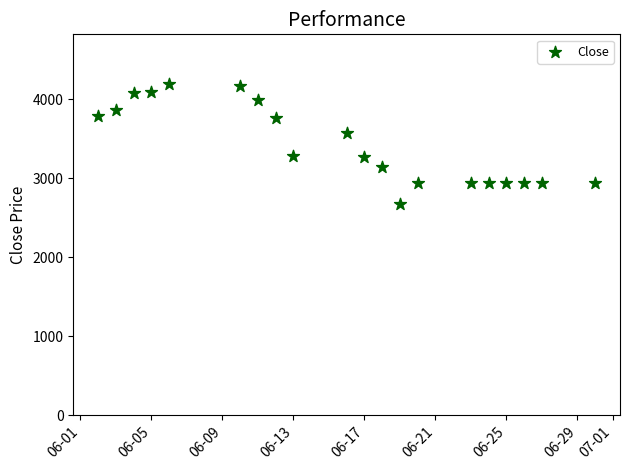

What is the range of X values (max minus min)?

28